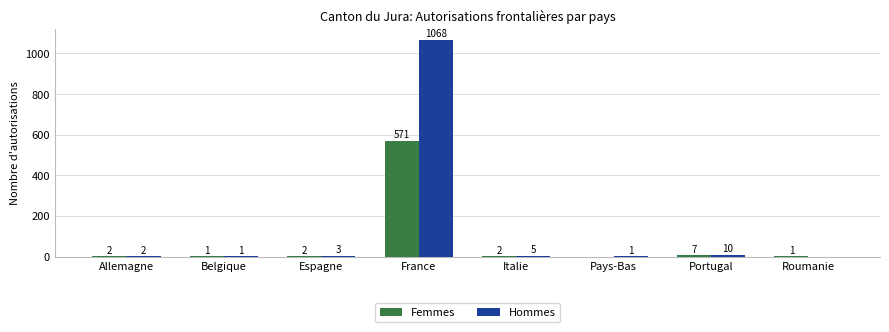

The Femmes series shows 2 at Allemagne. True or false?

True